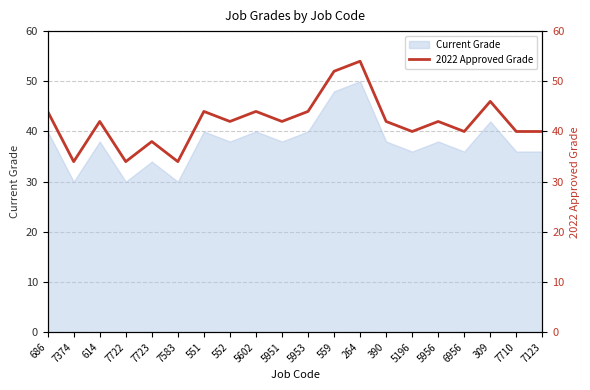

Count the values in the range 40 to 44.

13